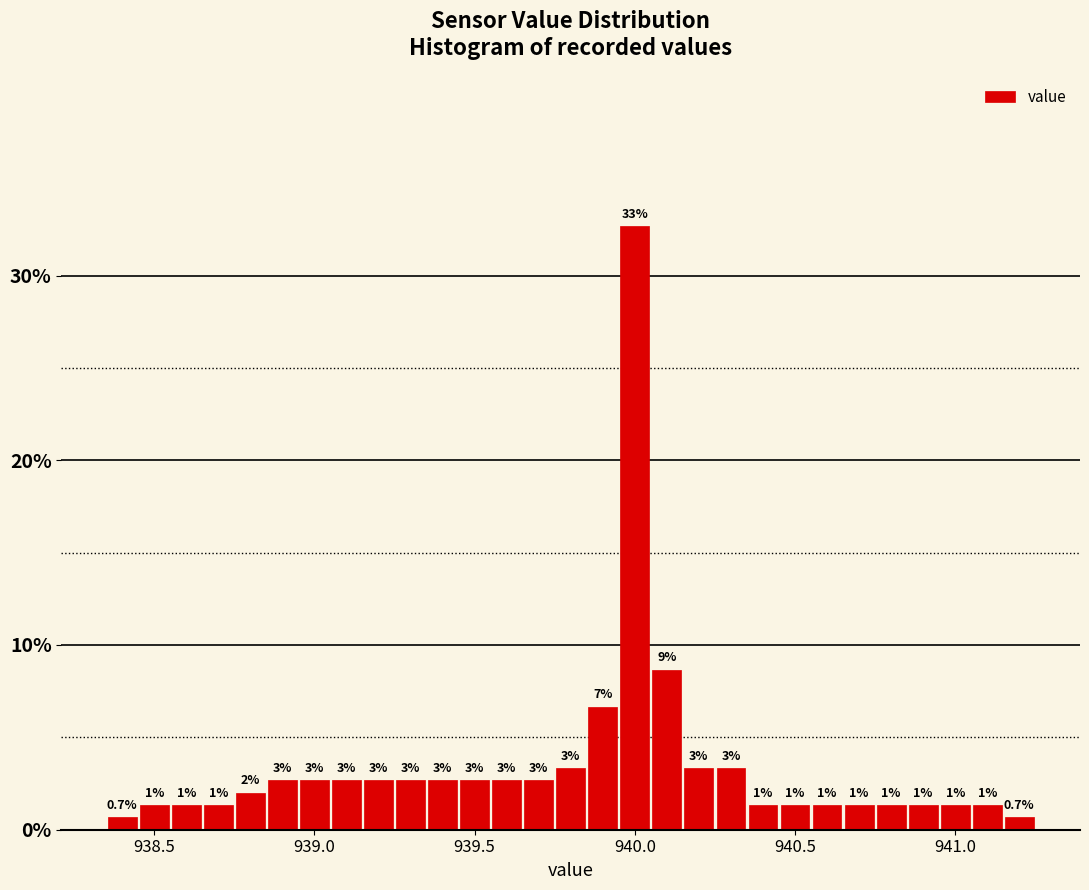

Around what value on the x-axis is the tallest bar? Give the approximate position of its centre, as read against the axis.

940.00